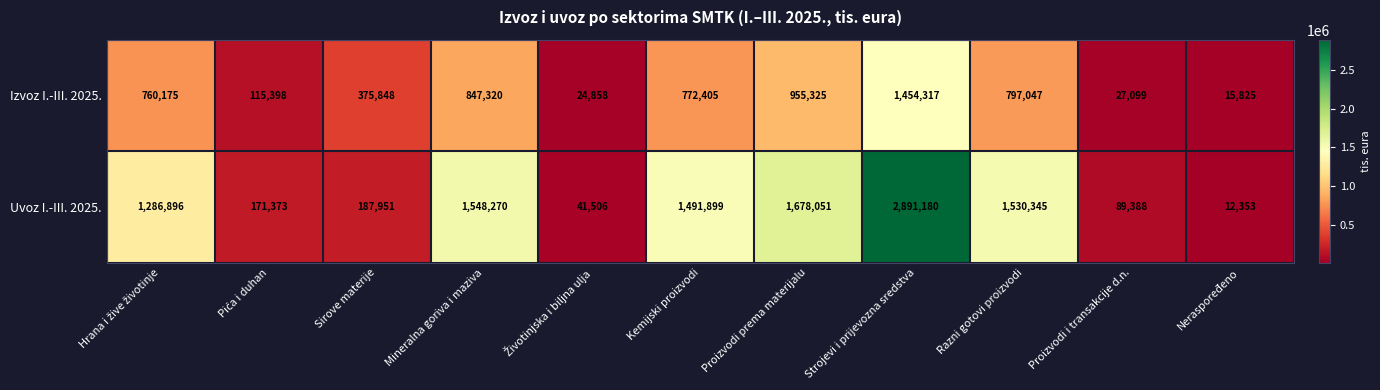

At which category does the chart reach its minimum across all series?

Neraspoređeno